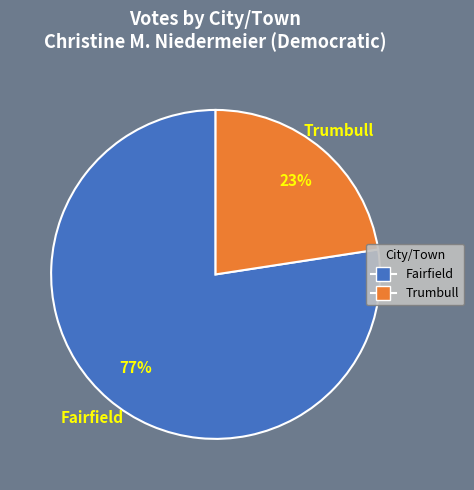

Is it true that Fairfield is 68% of the pie?

False